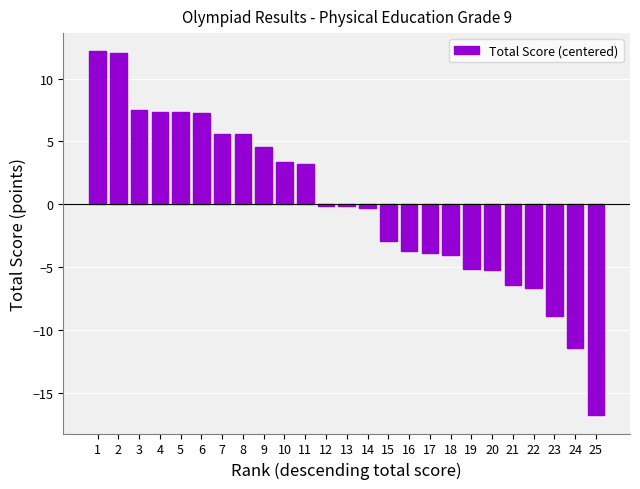

What is the approximate value at 12?

-0.2